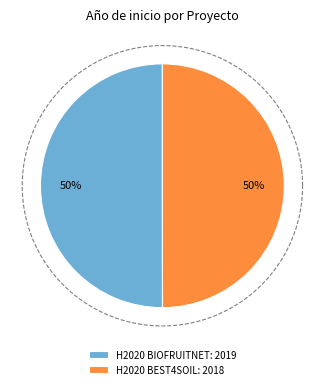

Which category accounts for the majority?

H2020 BIOFRUITNET